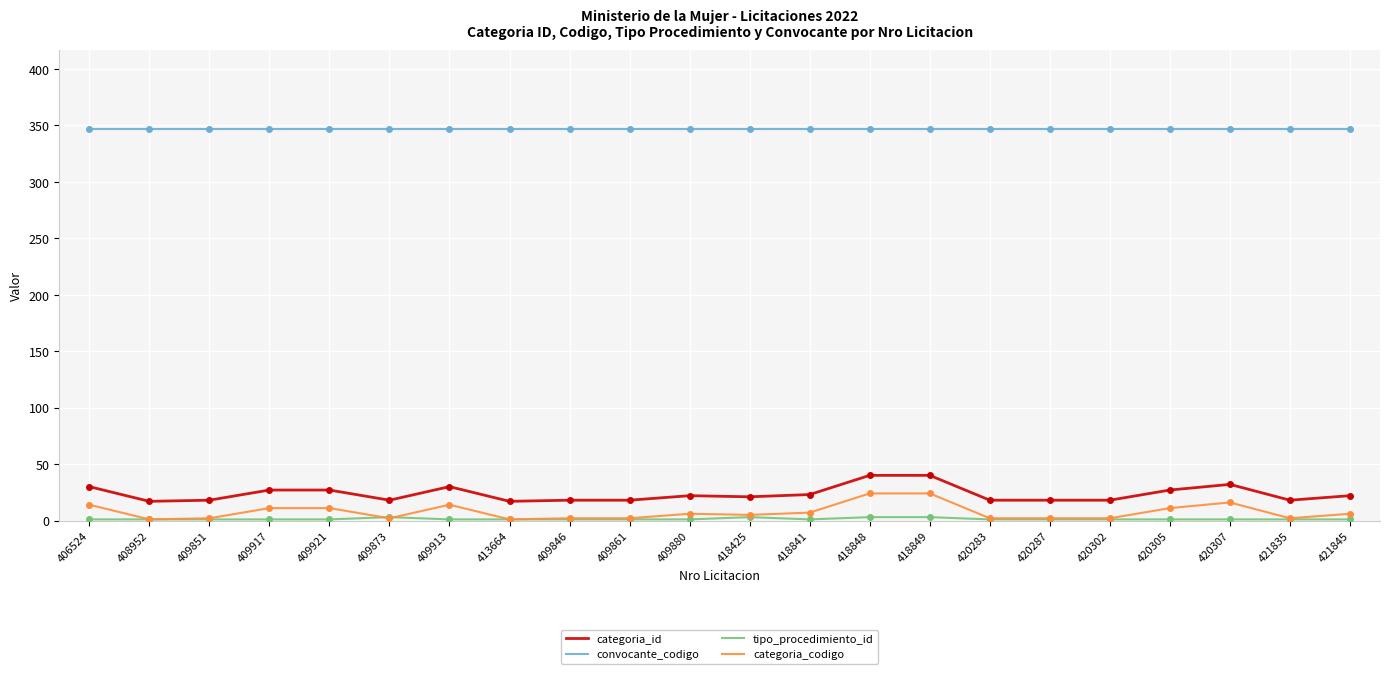

Is the value of convocante_codigo at 409851 greater than the value of categoria_id at 409873?

Yes